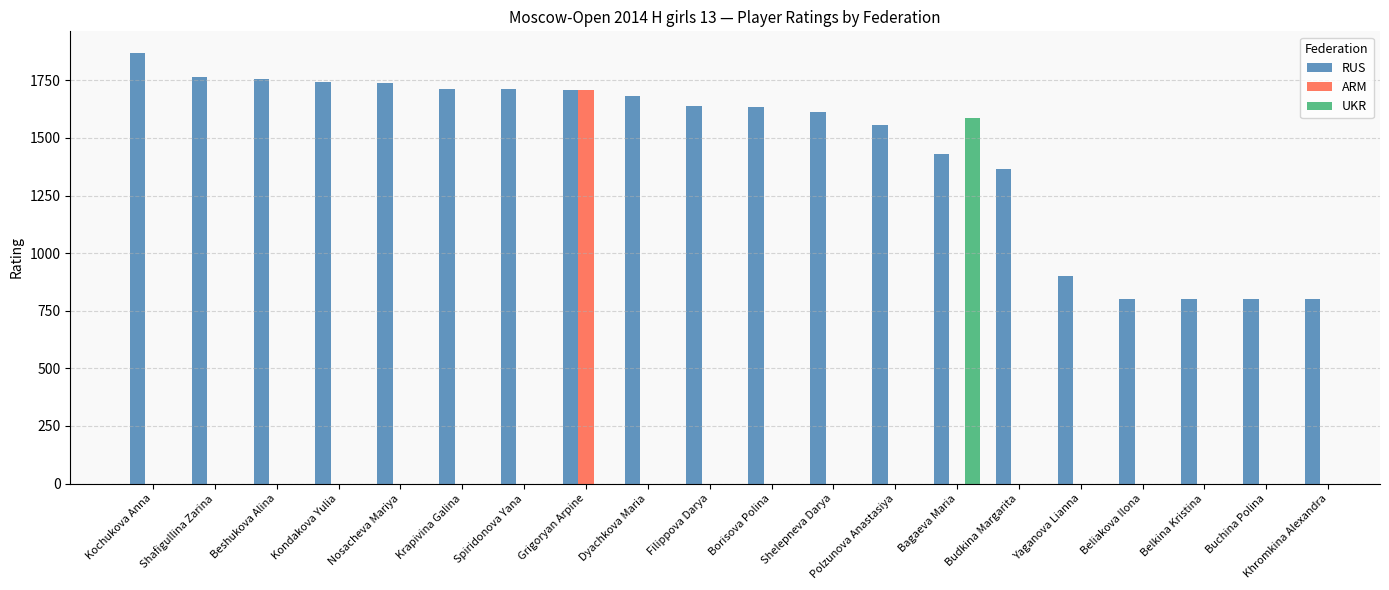

Which series changed the most between Kochukova Anna and Shelepneva Darya?

RUS